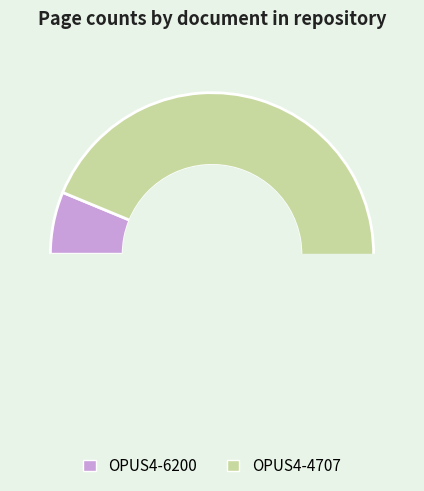

Which has a higher value, OPUS4-6200 or OPUS4-4707?

OPUS4-4707